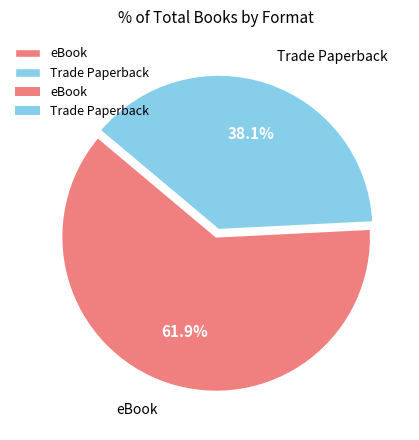

Rank the categories by value from lowest to highest.

Trade Paperback, eBook